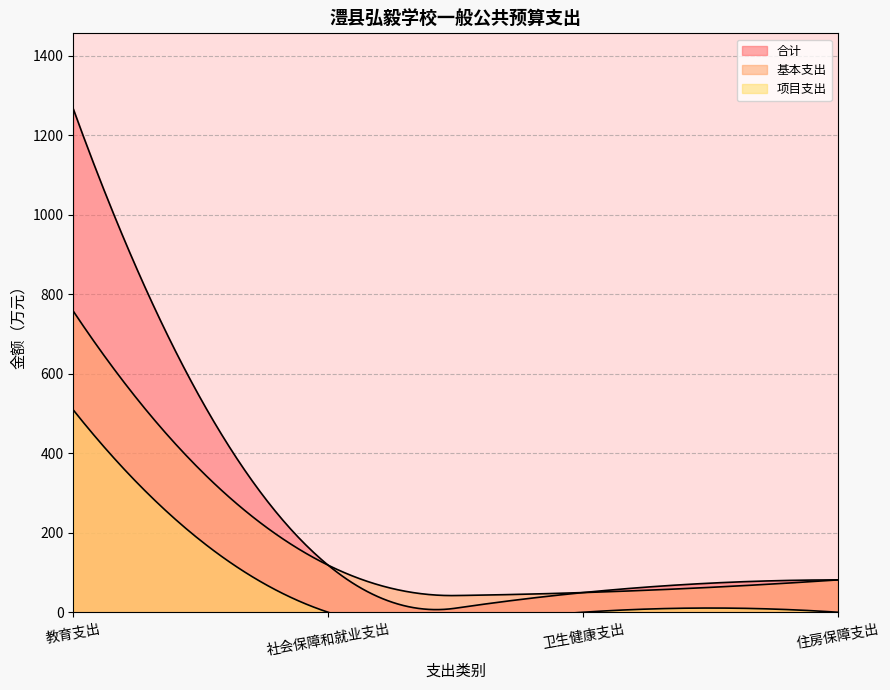

Reading left to right, what are all the values shown in this chart?

合计: 教育支出=1266.1	社会保障和就业支出=118.4	卫生健康支出=49.5	住房保障支出=81.4
基本支出: 教育支出=757.3	社会保障和就业支出=118.4	卫生健康支出=49.5	住房保障支出=81.4
项目支出: 教育支出=508.8	社会保障和就业支出=0.0	卫生健康支出=0.0	住房保障支出=0.0